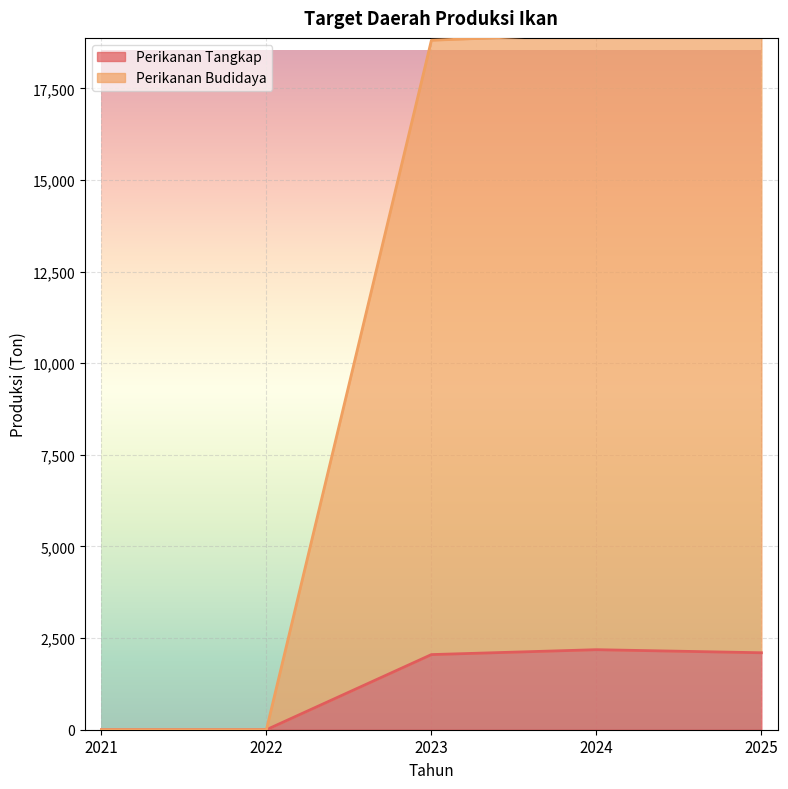

True or false: Perikanan Budidaya and Perikanan Tangkap cross at least once.

False